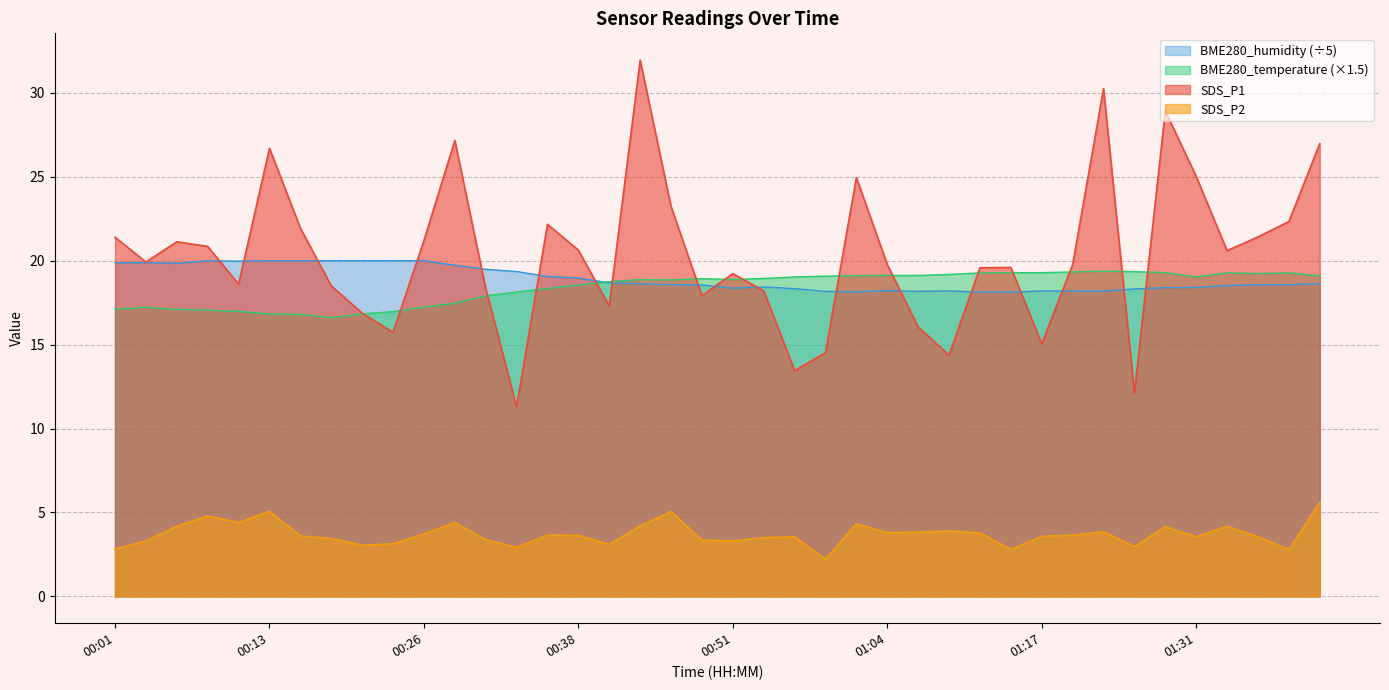

How many times do SDS_P1 and BME280_temperature cross each other?

16